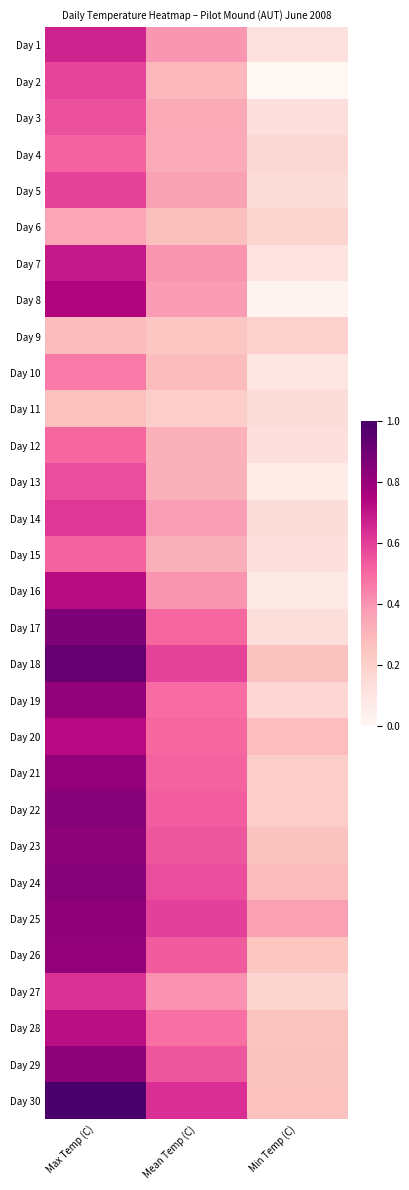

What is the greatest value displayed?

1.0